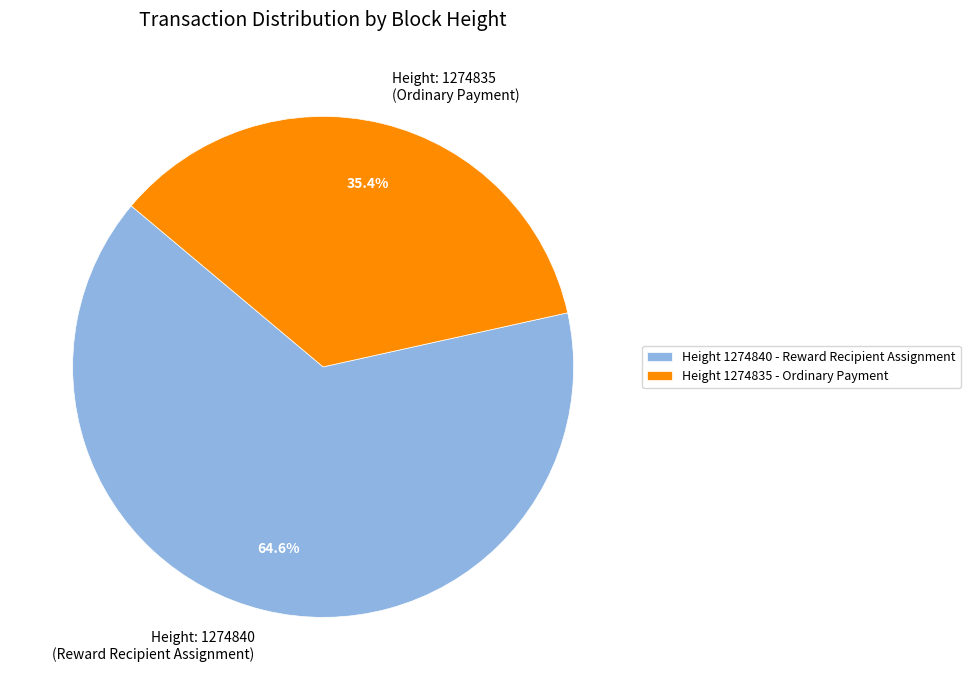

To the nearest percent, what is the difference between the largest and smallest slice percentages?

29%